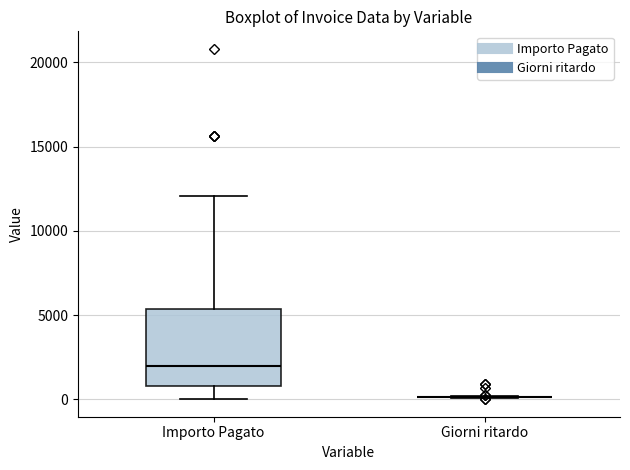

Reading left to right, read every box against the y-axis: the position of its median line, the range the box covers, and the ends of its whiskers. The values are not printed on the chart, so give them approximately, as read against the axis.

Importo Pagato: median 2000, box 1000 to 5500, whiskers 0 to 12000
Giorni ritardo: box collapsed to a line at 0, whiskers 0 to 0